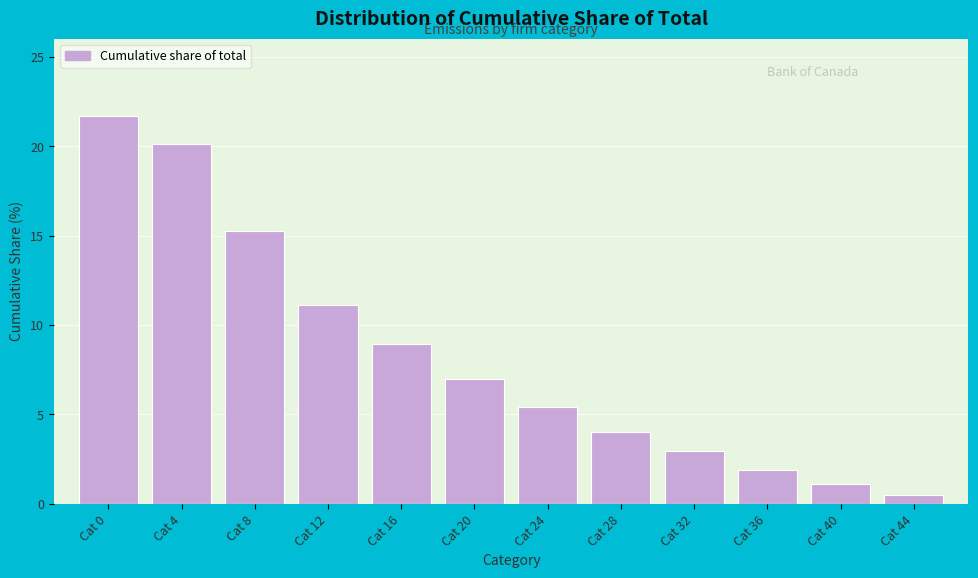

Reading left to right, list all the values displayed in this chart.

Cat 0=21.7	Cat 4=20.1	Cat 8=15.3	Cat 12=11.1	Cat 16=9.0	Cat 20=7.0	Cat 24=5.4	Cat 28=4.0	Cat 32=3.0	Cat 36=1.9	Cat 40=1.1	Cat 44=0.5